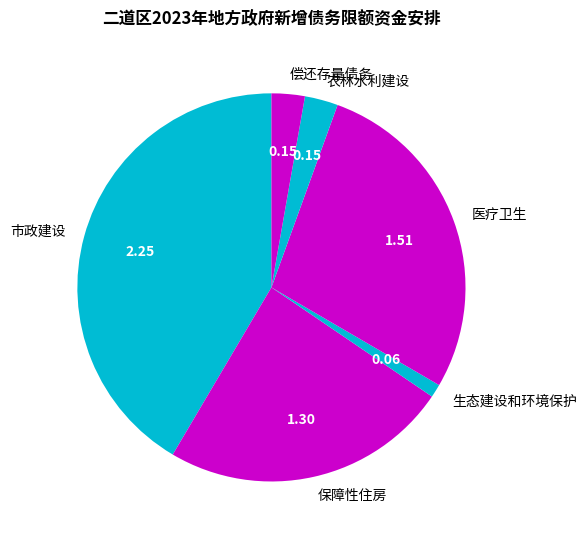

Does 农林水利建设 account for over 50% of the chart?

No